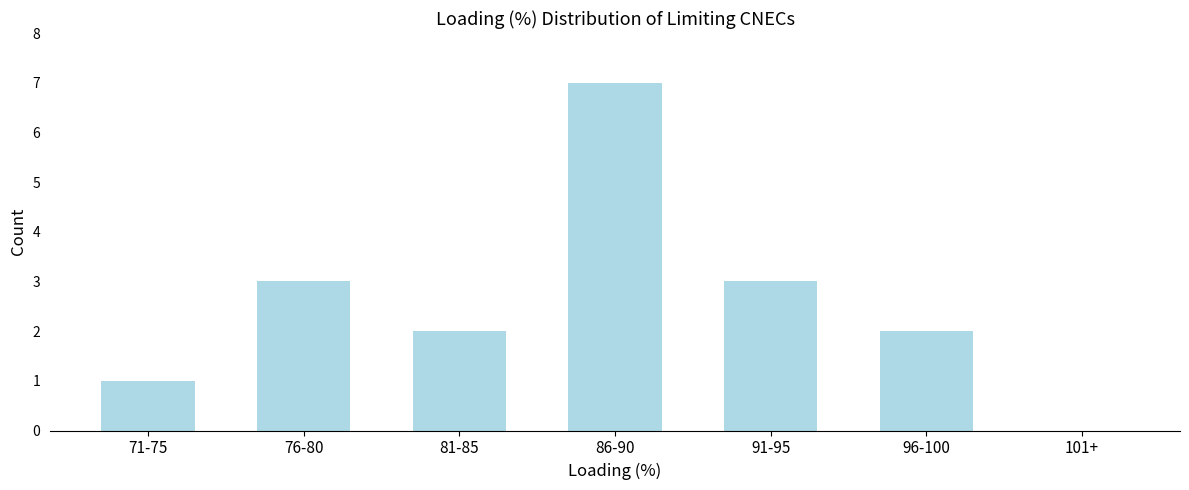

Reading left to right, extract all data points from this chart.

71-75=1	76-80=3	81-85=2	86-90=7	91-95=3	96-100=2	101+=0